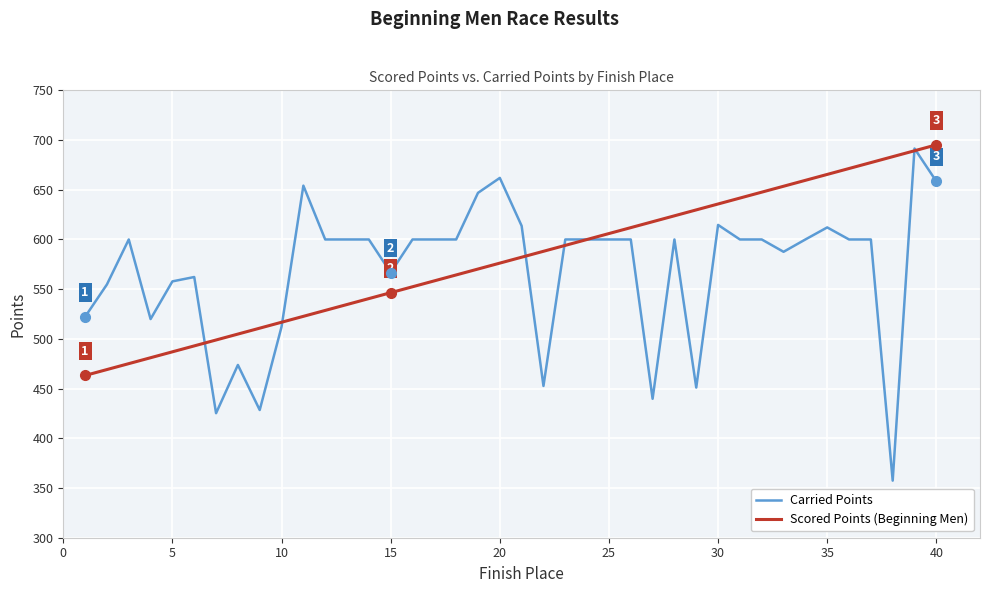

Rank the series by their maximum value, from lowest to highest.

Carried Points, Scored Points (Beginning Men)